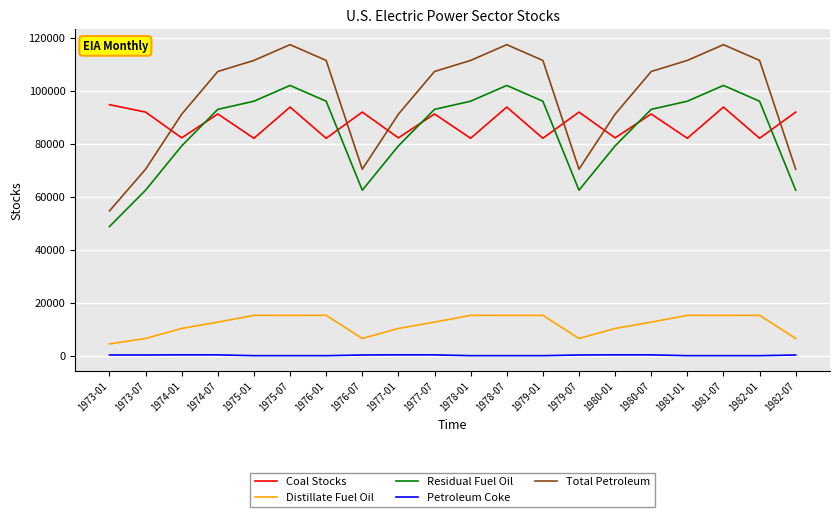

How many values in the Total Petroleum series are below 107263?

8